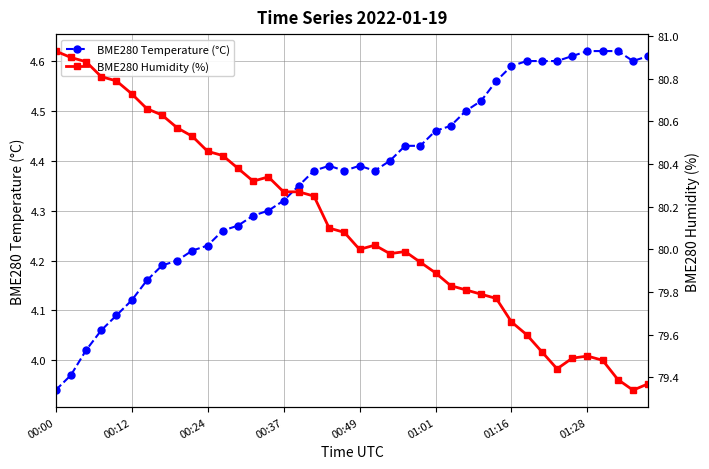

True or false: BME280 Temperature (°C) has more than 1 points higher than both neighbors.

True